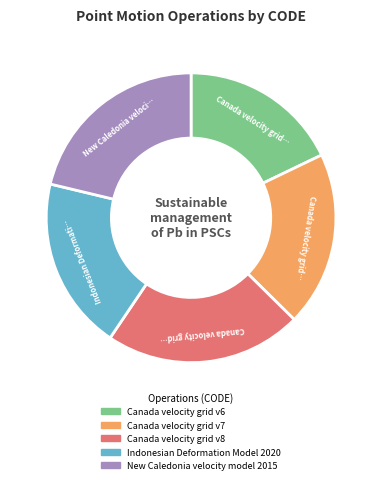

Which slice is the smallest?

Canada velocity grid v6